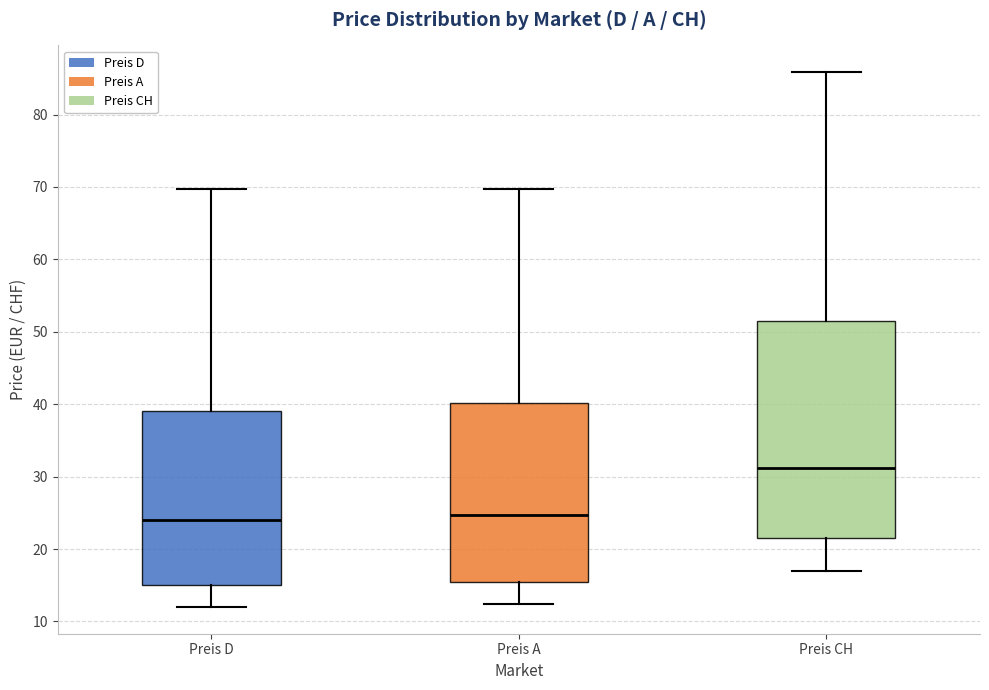

Which box is the tallest, from its lower edge to its upper edge?

Preis CH